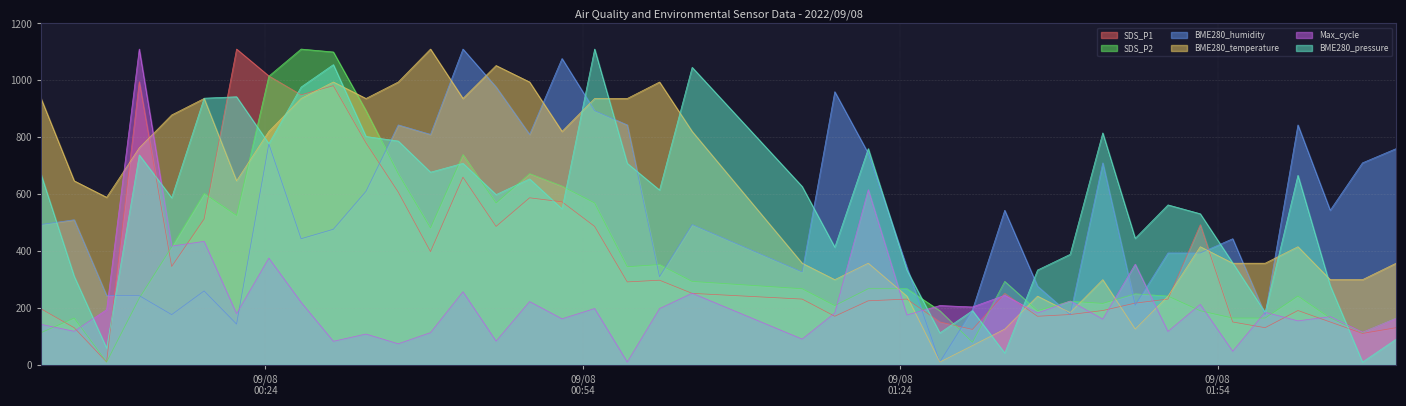

True or false: BME280_pressure and SDS_P1 cross at least once.

True